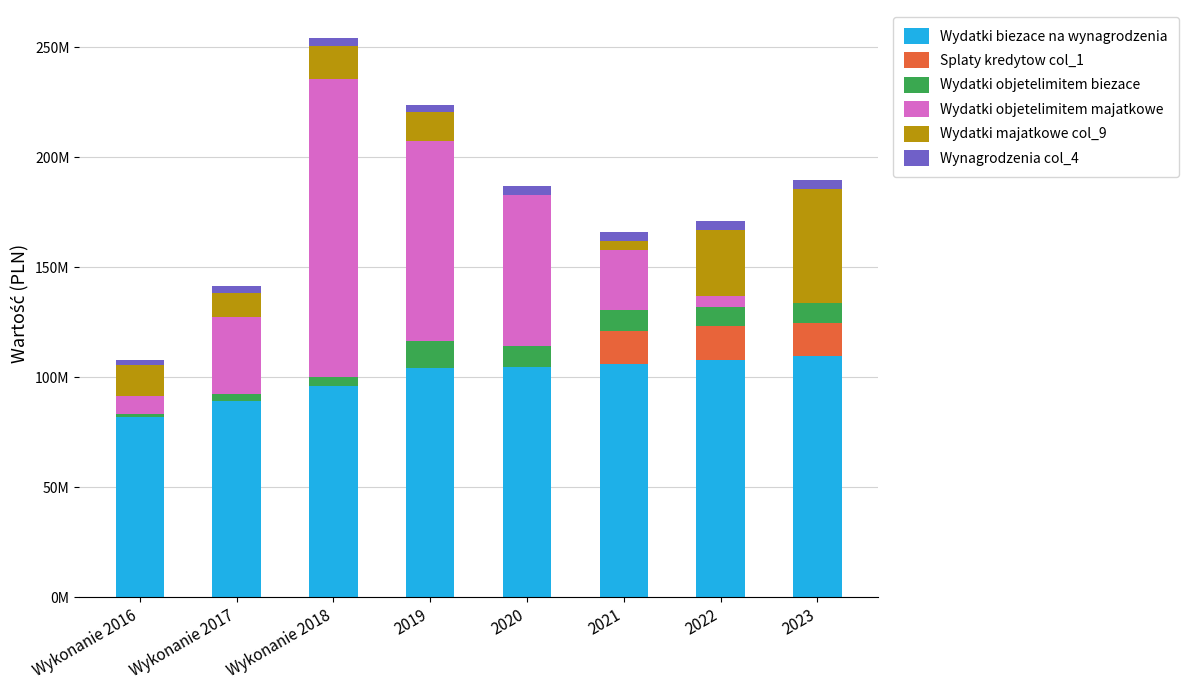

What is the label of the 7th bar from the right?

Wykonanie 2017